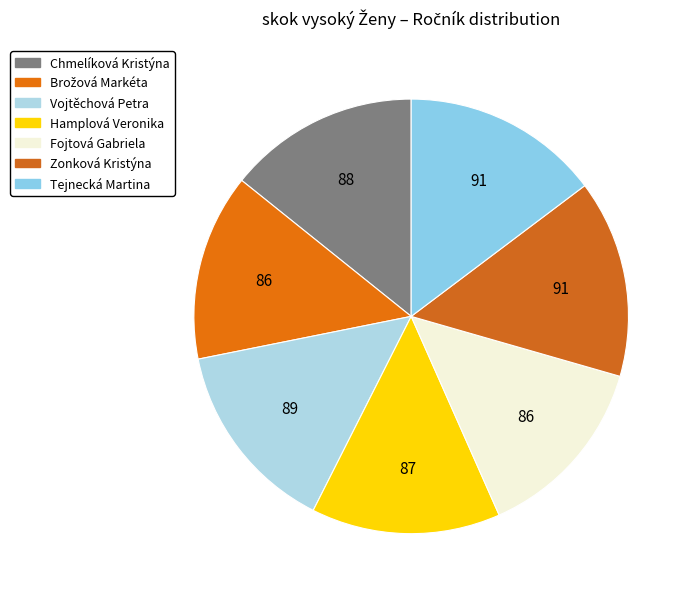

Which slice is the smallest?

Brožová Markéta